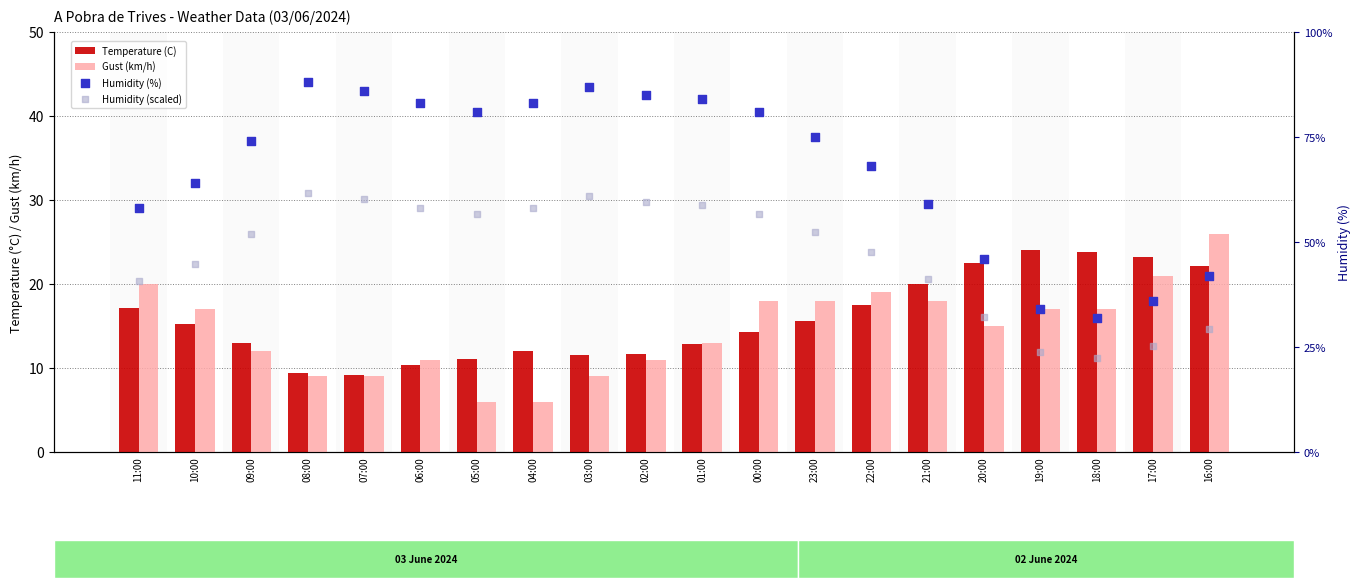

What are all the series names shown in the legend?

Temperature (C), Gust (km/h), Humidity (%), Humidity (scaled)